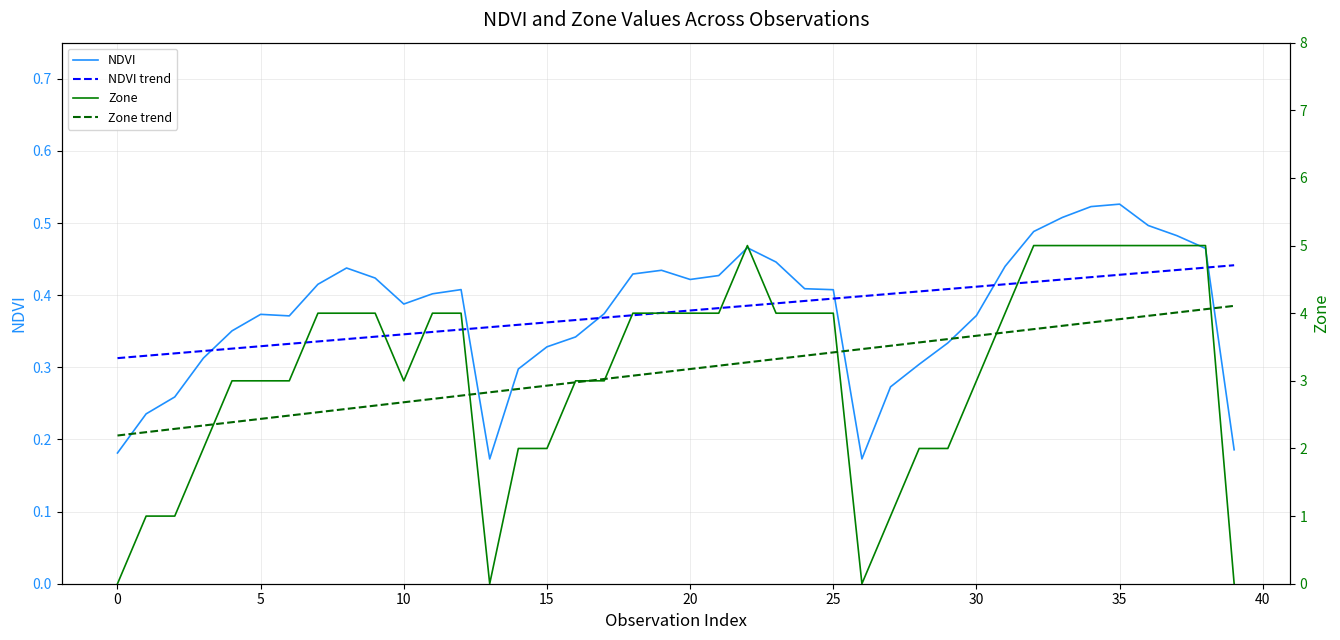

Between 18 and 12, which is larger?

18